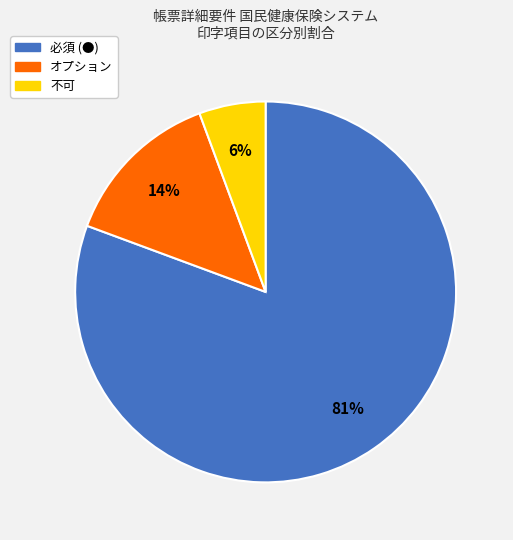

How many segments does this pie chart have?

3